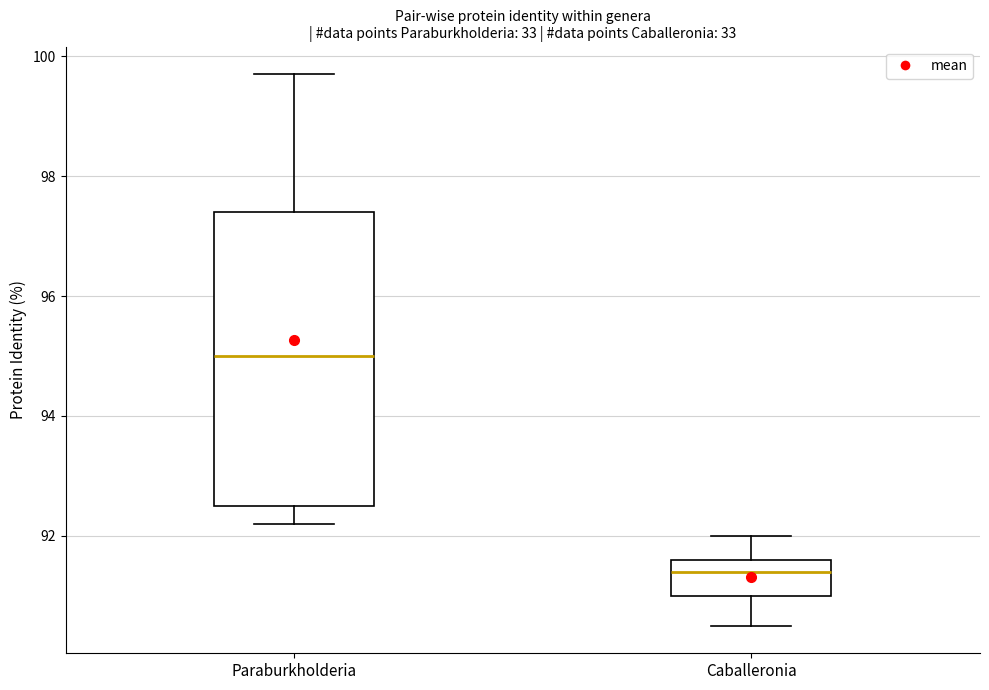

Reading left to right, transcribe this box plot: for each box, give where its median line is, the range the box spans, and where its two whiskers end, as read against the y-axis. The values are not printed on the chart, so give them approximately, as read against the axis.

Paraburkholderia: median 95.0, box 92.6 to 97.4, whiskers 92.2 to 99.8
Caballeronia: median 91.4, box 91.0 to 91.6, whiskers 90.6 to 92.0